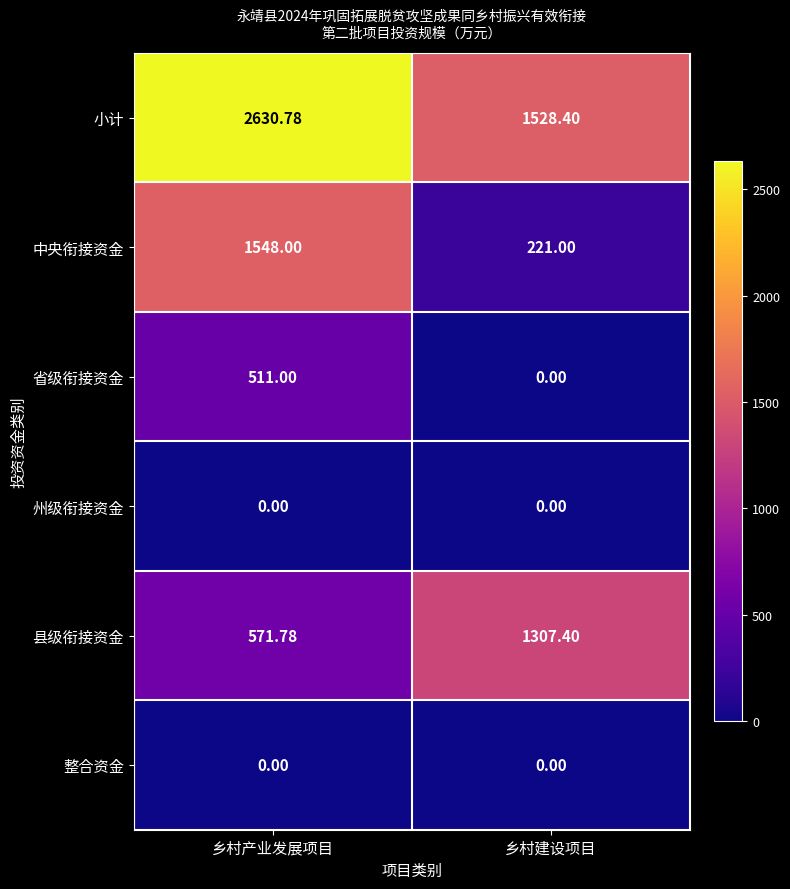

Which series has the largest range (max minus min)?

中央衔接资金